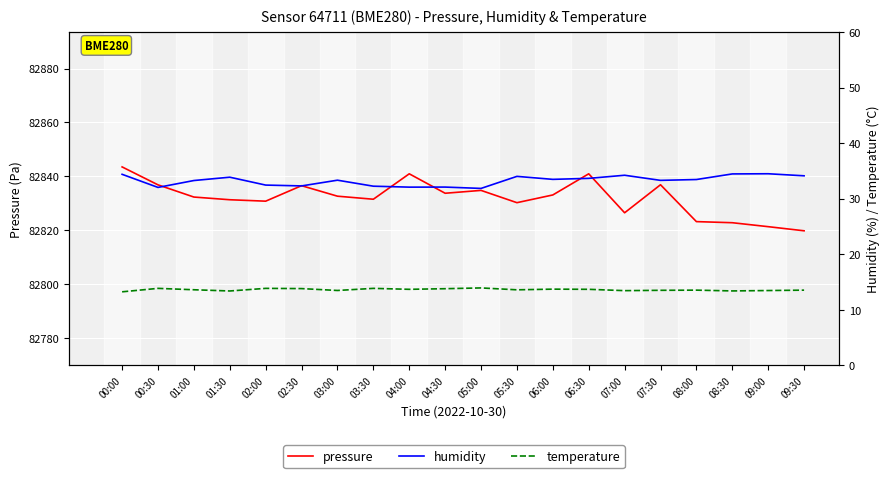

The temperature series shows 13.5 at 03:00. True or false?

True